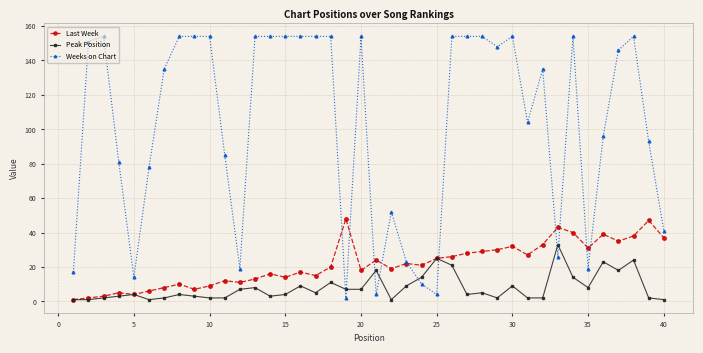

How many data points does each series have?

40